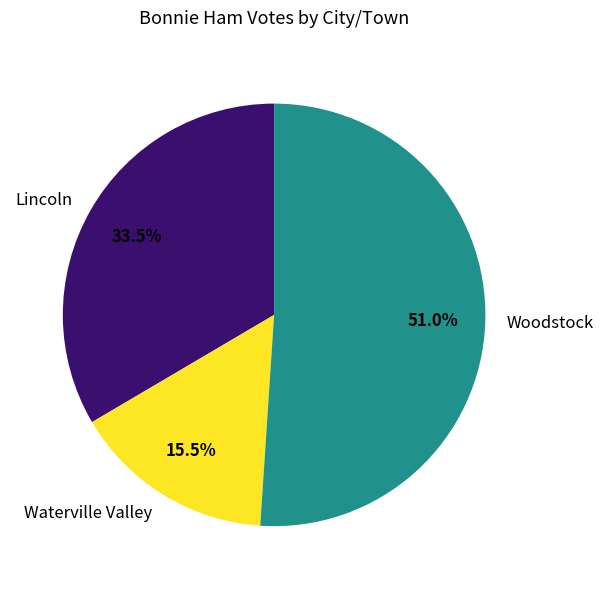

Which slice is the largest?

Woodstock